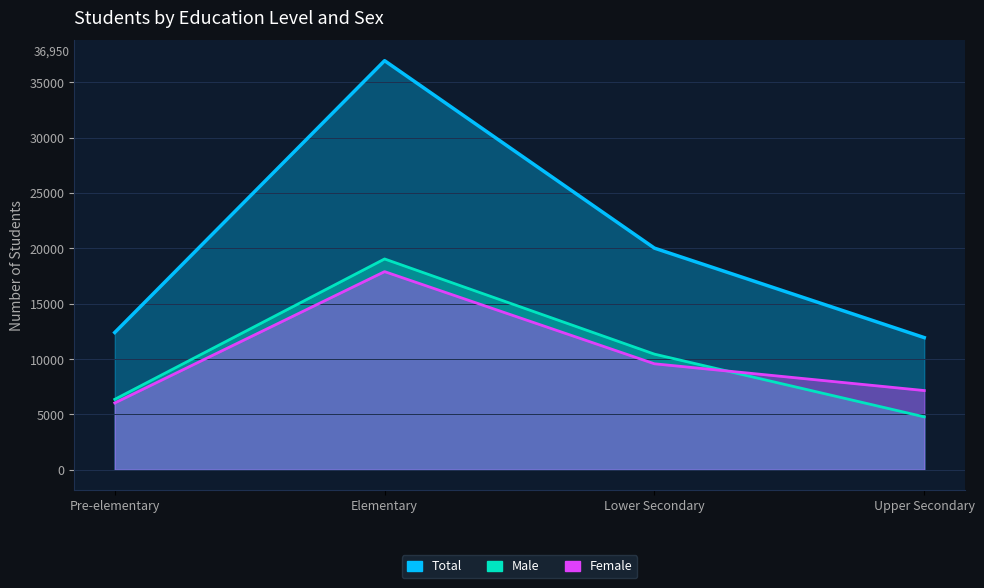

True or false: Male and Total intersect in this chart.

False